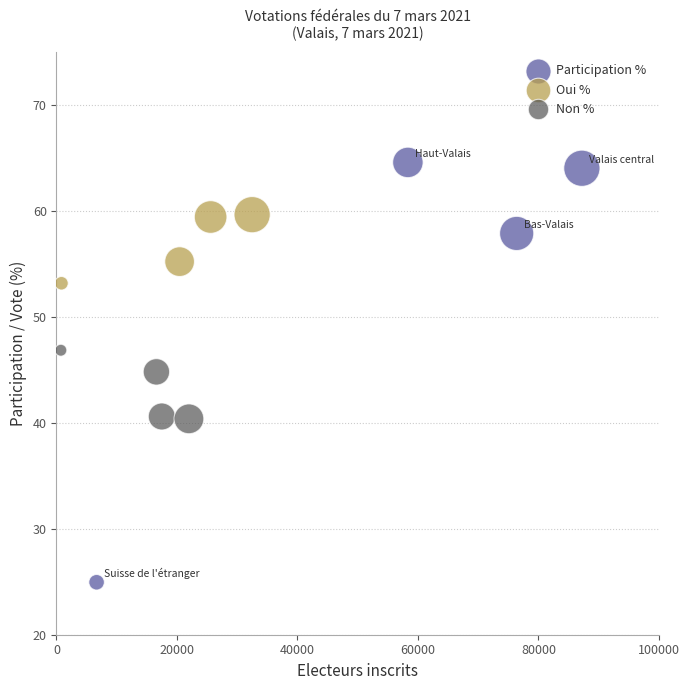

Which series reaches the maximum Y coordinate?

Participation %